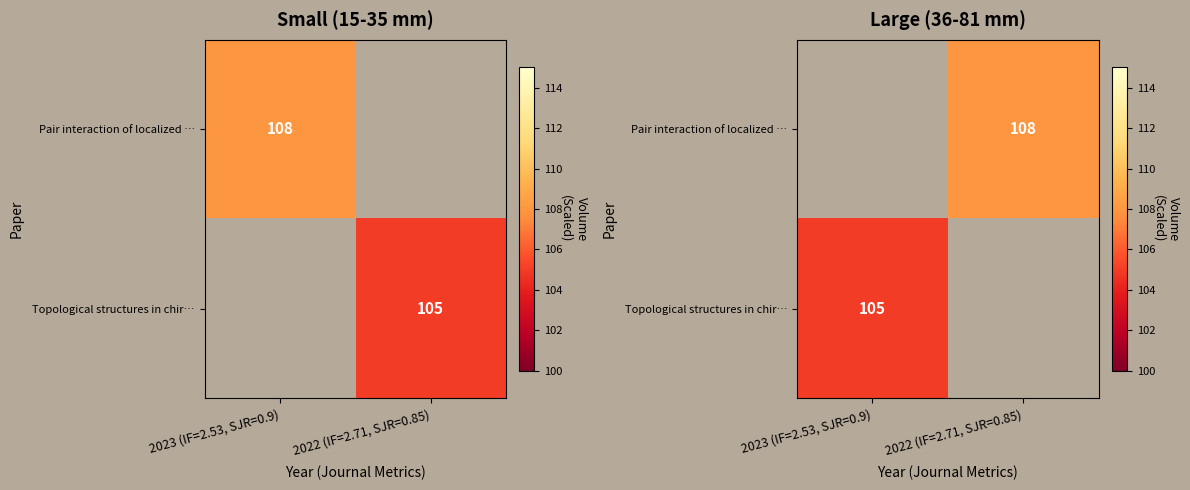

What is the highest value of the Pair interaction of localized … series?

108